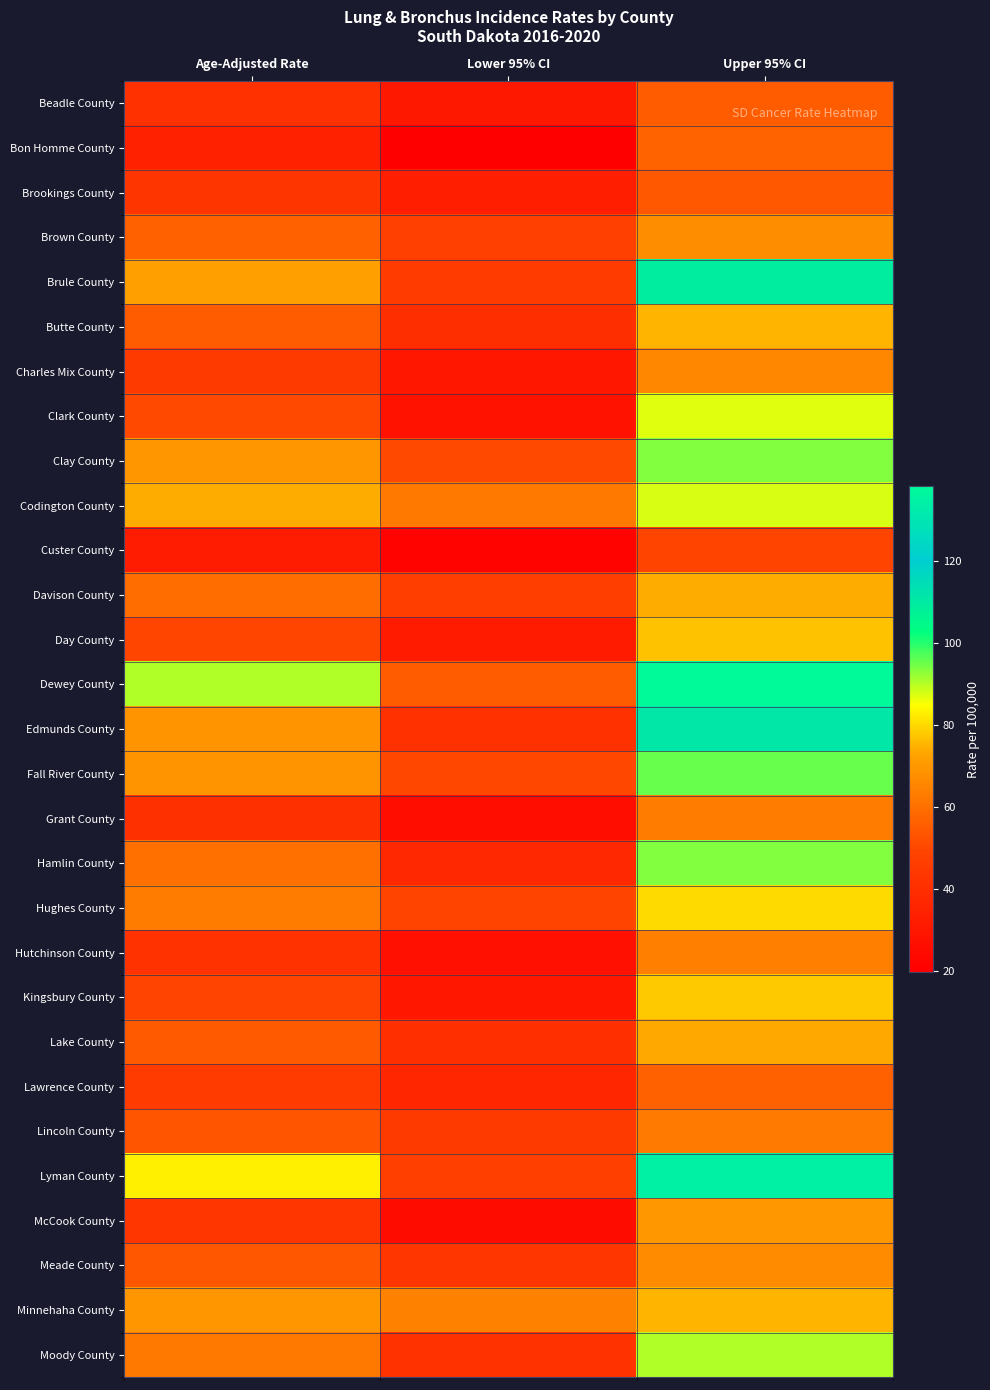

What is the maximum value shown in the chart?

138.3